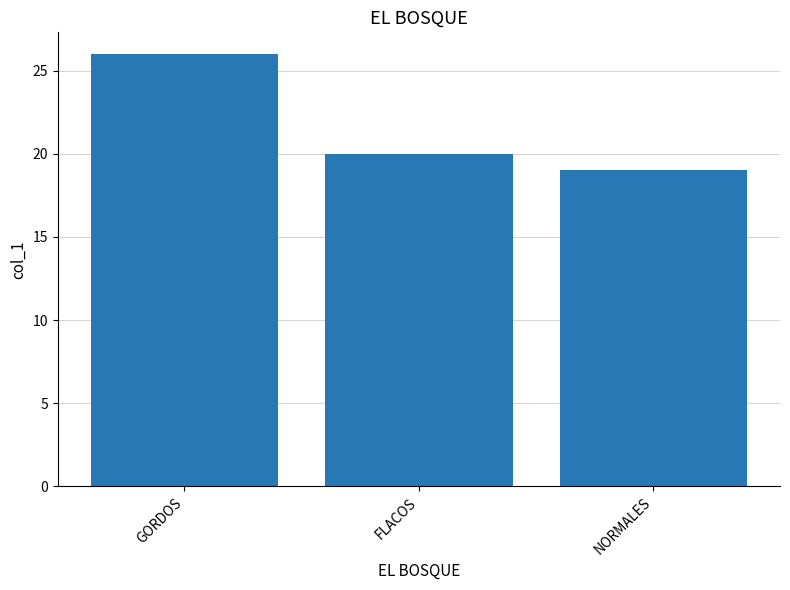

Count the number of categories in the chart.

3